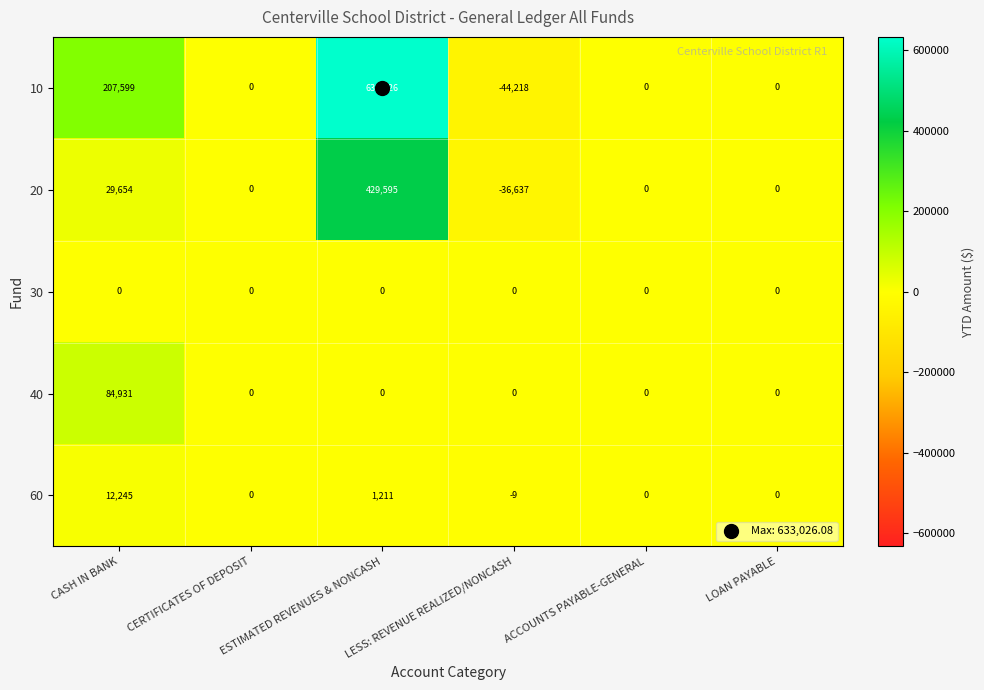

The 60 series shows 0 at ACCOUNTS PAYABLE-GENERAL. True or false?

True